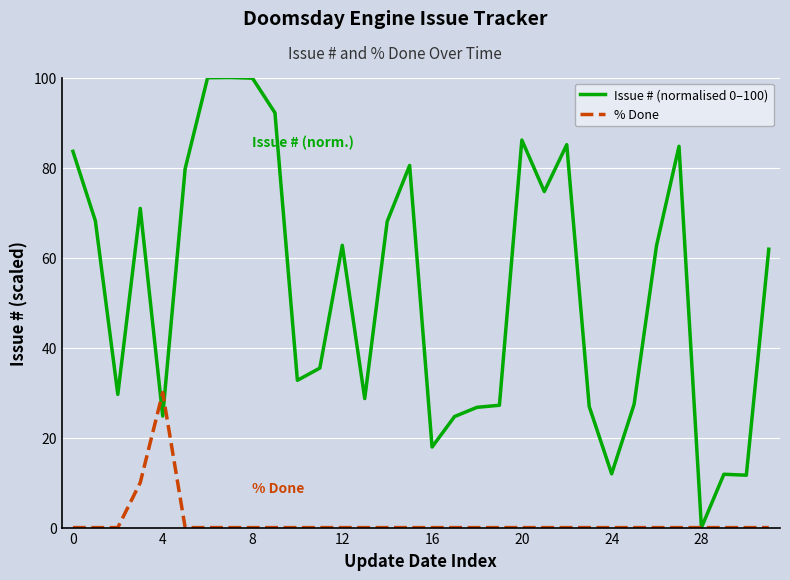

List the series in order of their peak value, lowest first.

% Done, Issue # (normalised 0–100)